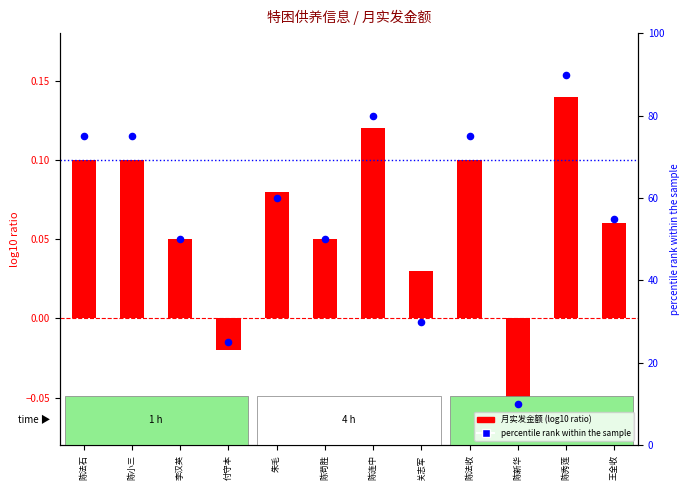

Which series reaches the minimum Y coordinate?

月实发金额比率